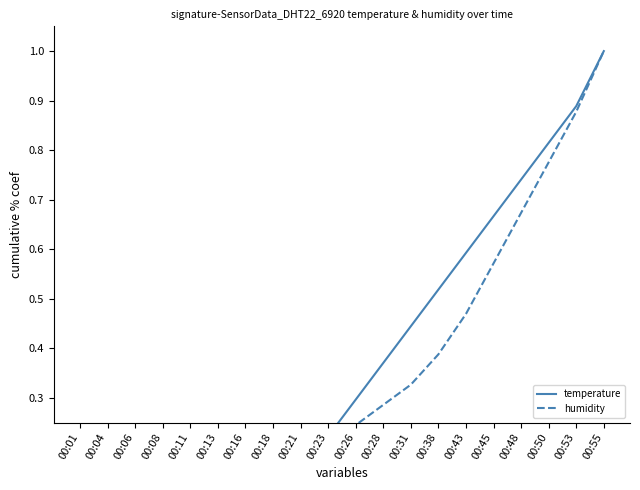

Which series has the largest total across all categories?

temperature